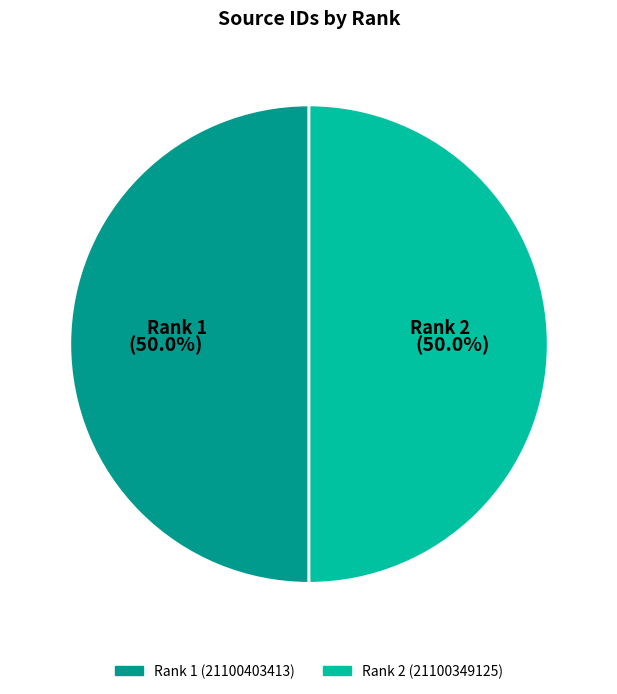

What portion of the pie excludes Rank 2 (21100349125)?

50.0%